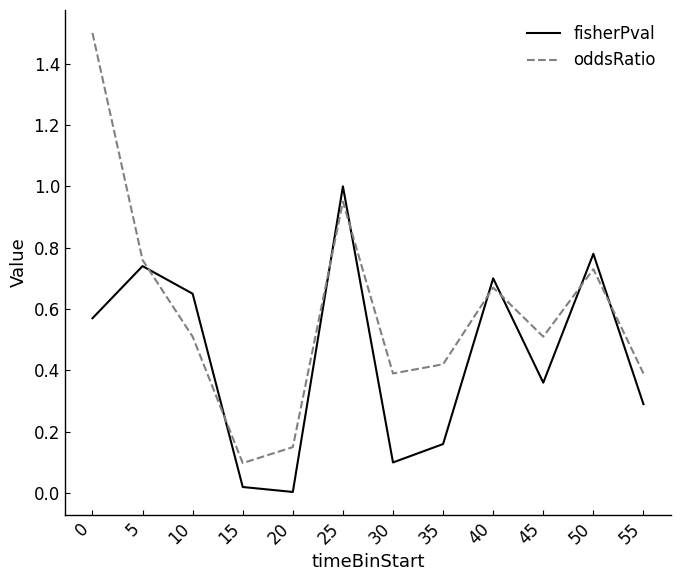

Is it true that fisherPval equals 0.7 at 5?

True